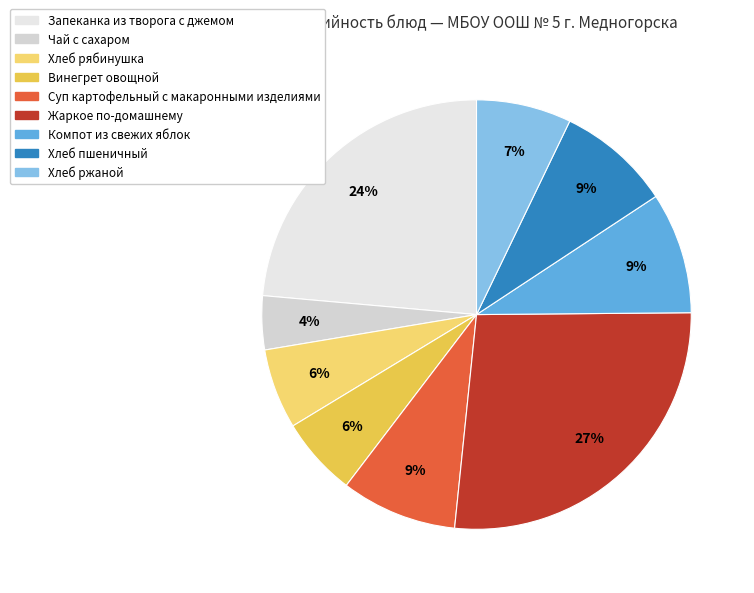

To the nearest percent, what percentage of the pie is Запеканка из творога с джемом?

24%